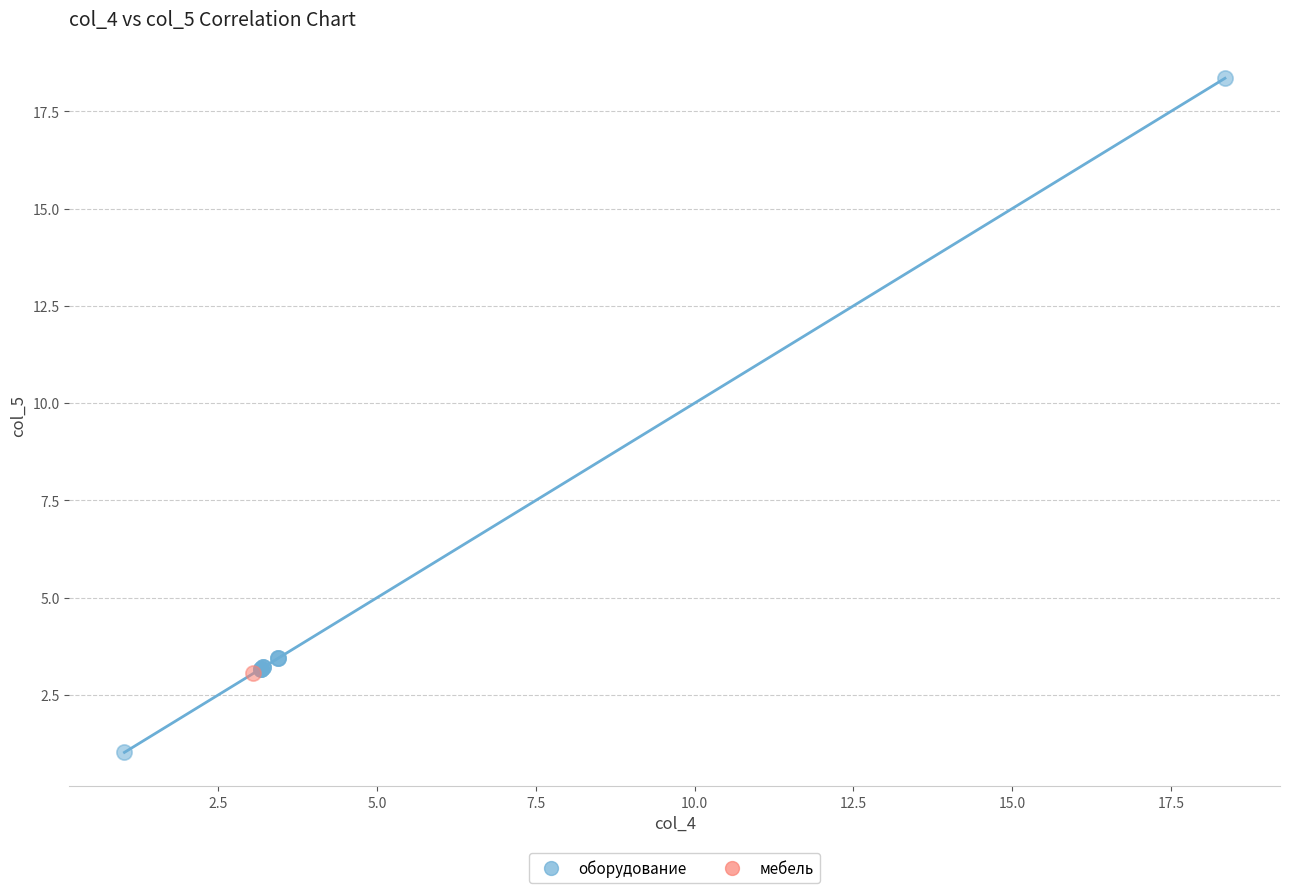

What are all the series names shown in the legend?

оборудование, мебель